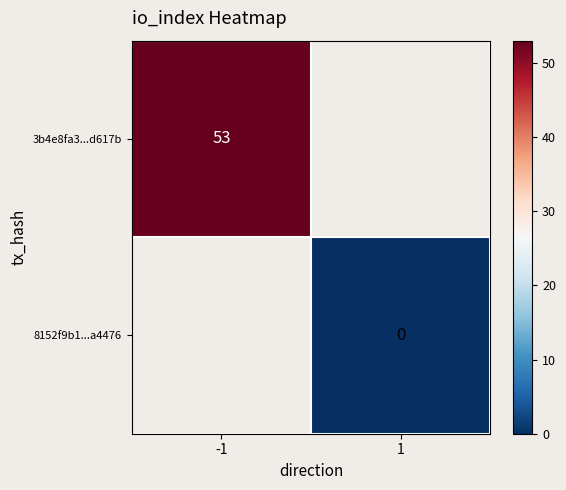

What is the maximum value shown in the chart?

53.0